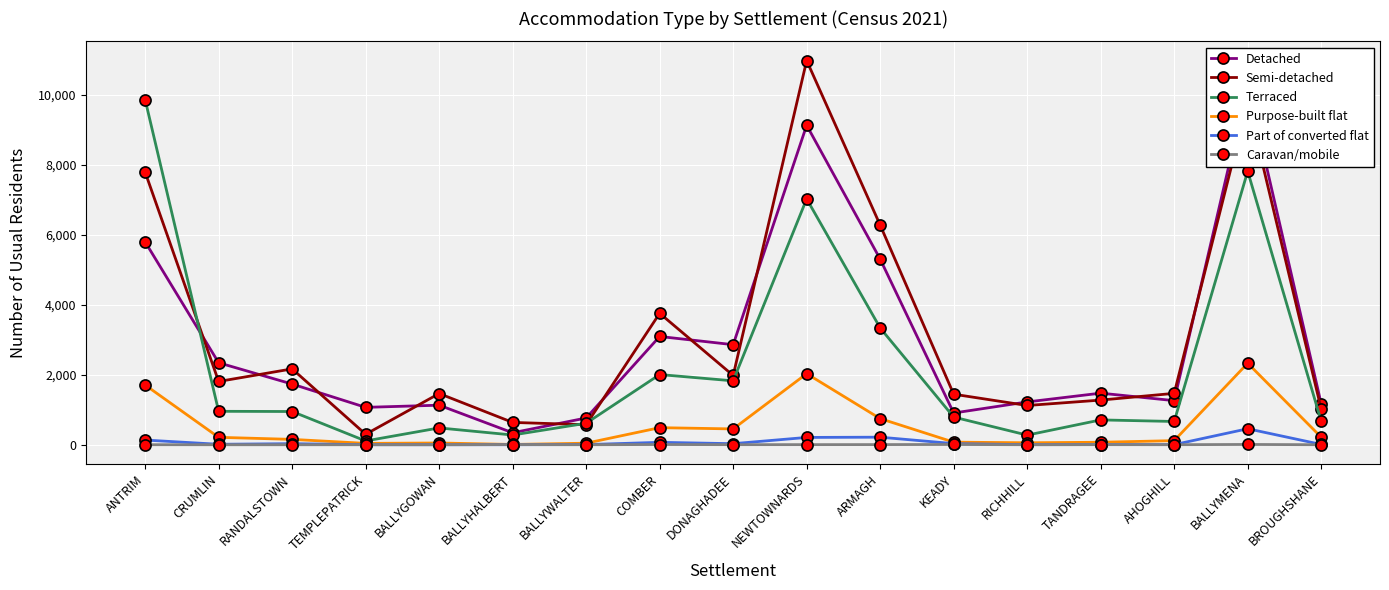

What is the label of the 17th point from the left?

BROUGHSHANE